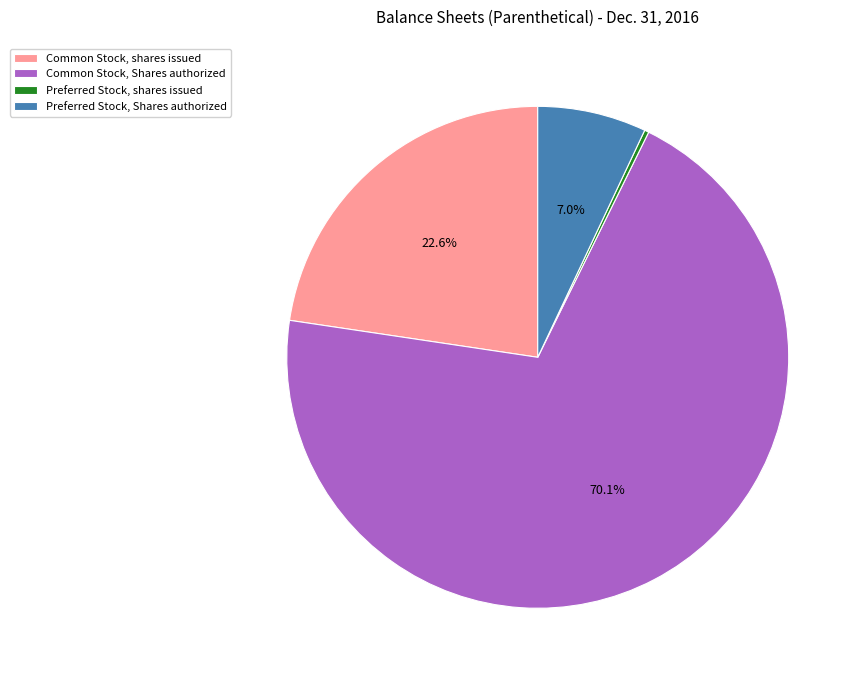

What is the smallest slice in the pie chart?

Preferred Stock, shares issued